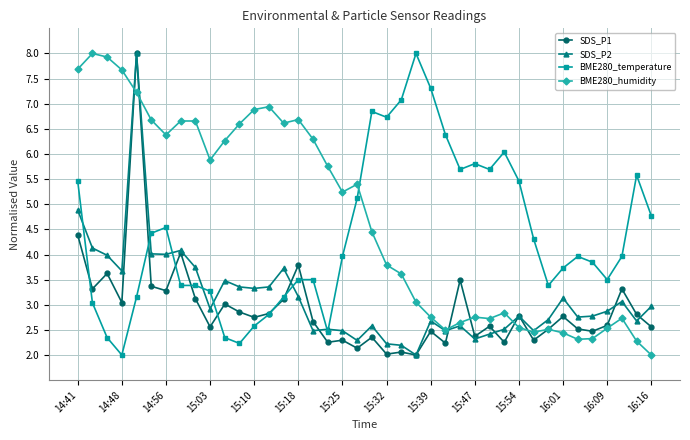

What is the value of the BME280_humidity point at the 11th from the left?

6.3